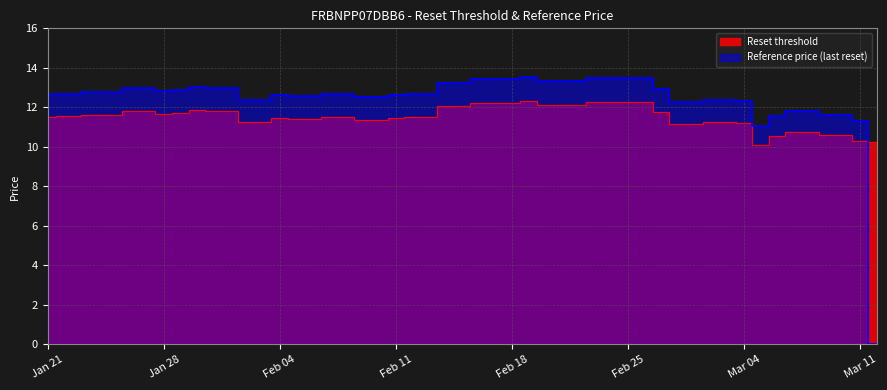

Which series has the largest total across all categories?

Reference price (last reset)